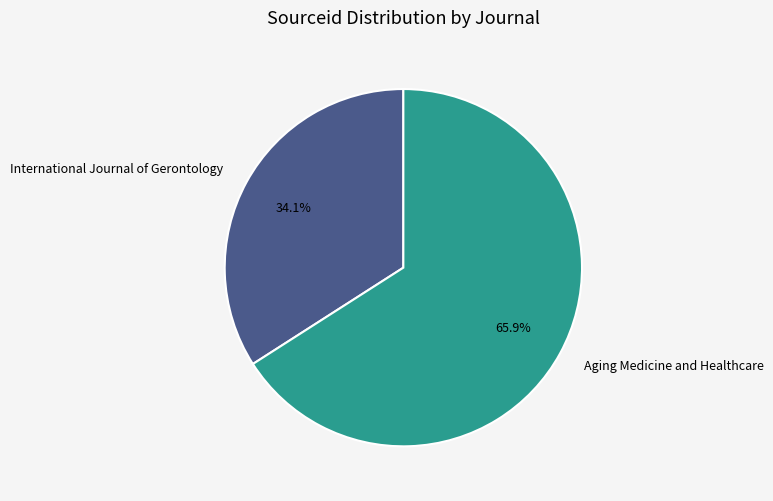

How many segments does this pie chart have?

2